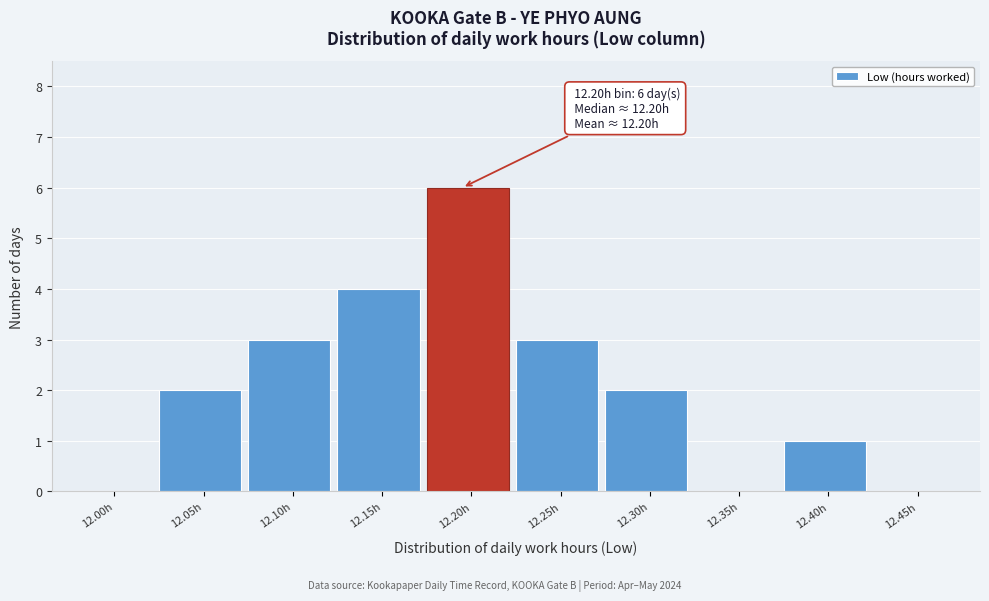

Reading left to right, what are all the values shown in this chart?

12.00h=0	12.05h=2	12.10h=3	12.15h=4	12.20h=6	12.25h=3	12.30h=2	12.35h=0	12.40h=1	12.45h=0